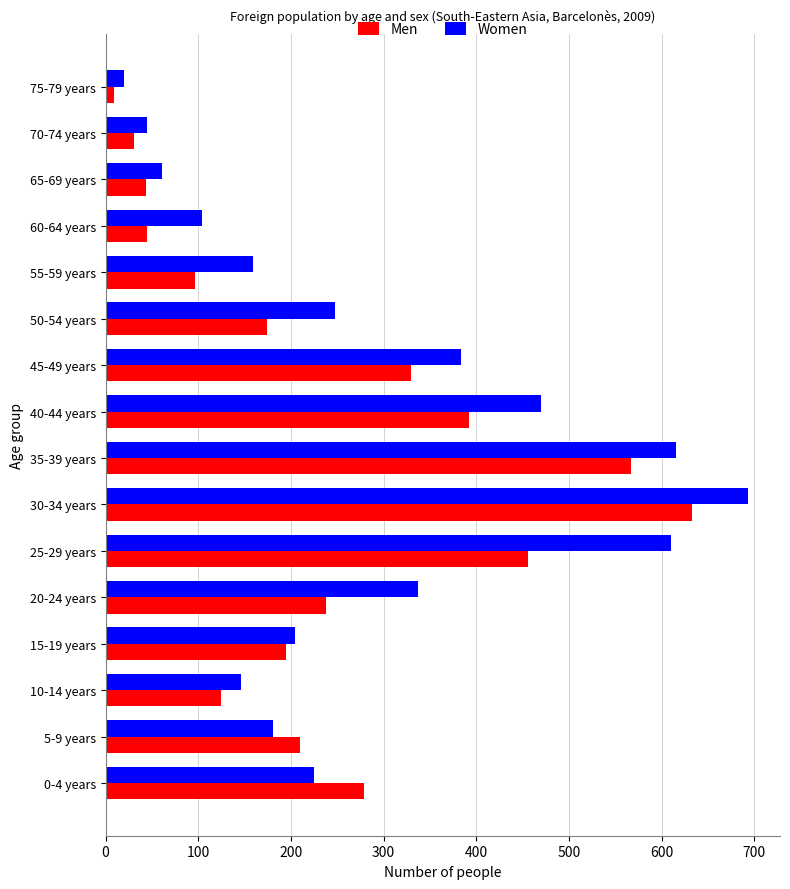

The Women series shows 596 at 20-24 years. True or false?

False